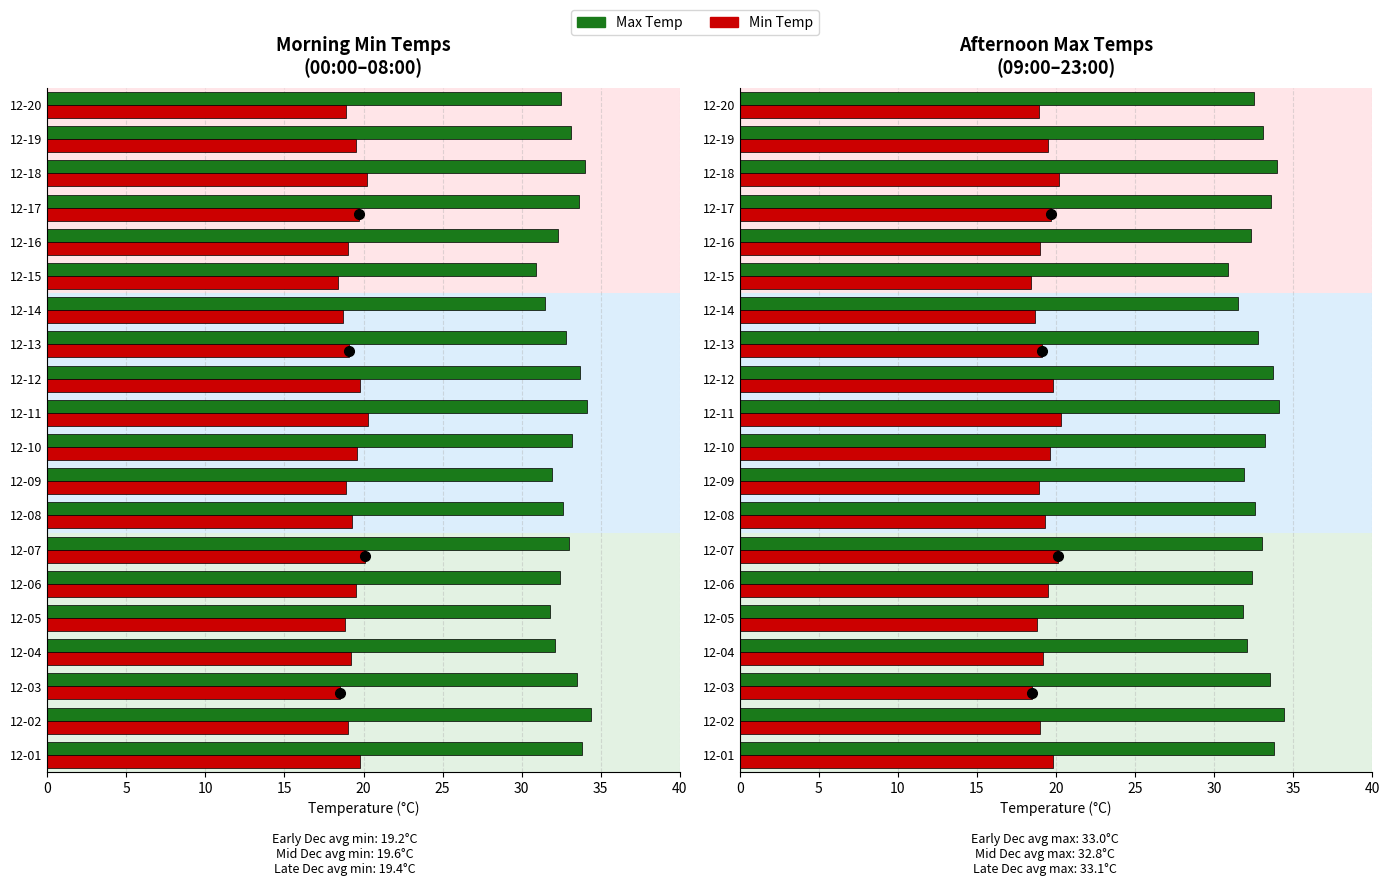

True or false: Max Temp has a value of 8.6 at 12-08.

False